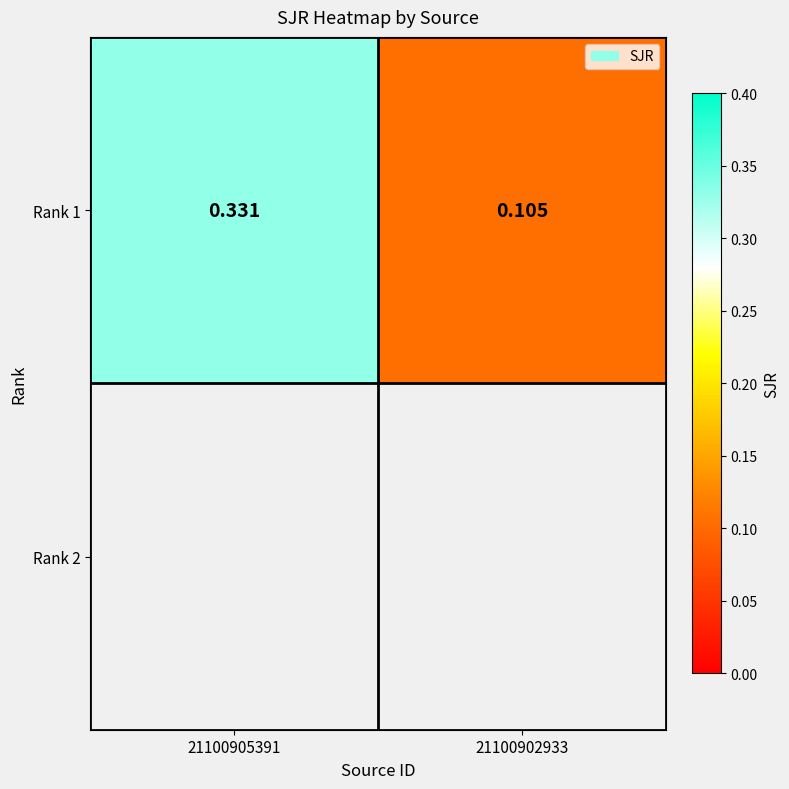

How many values are between 0 and 1?

2